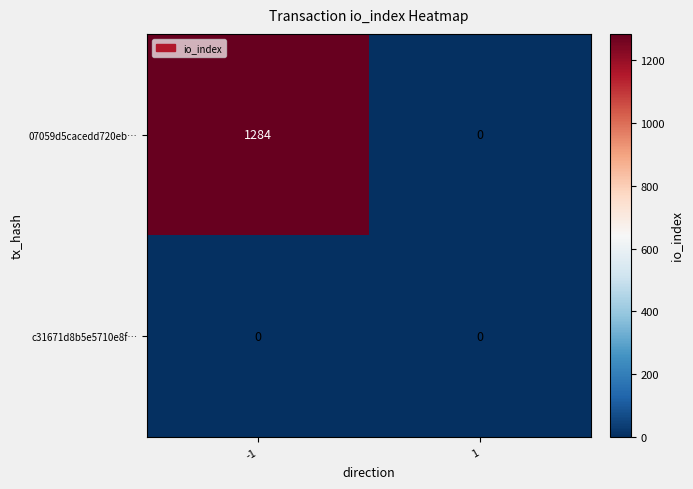

Rank the series by their maximum value, from highest to lowest.

07059d5cacedd720eb…, c31671d8b5e5710e8f…